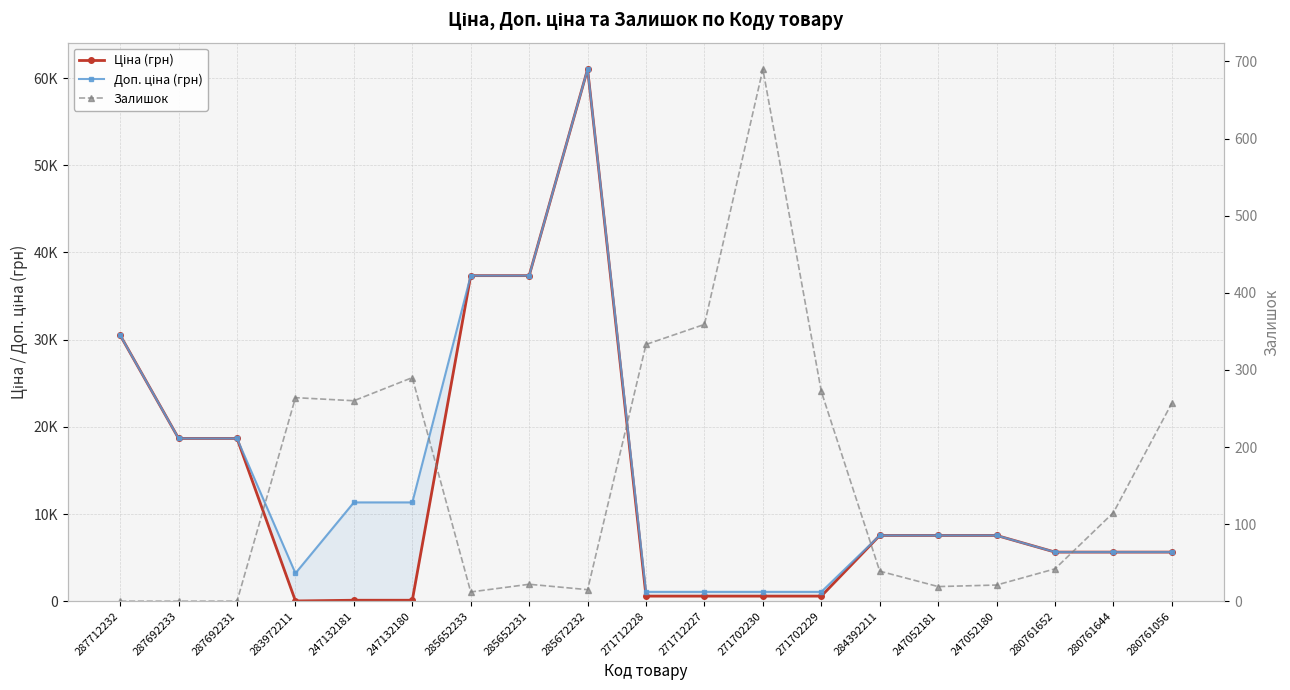

What is the difference between the maximum and minimum values in the Ціна (грн) series?

60992.6